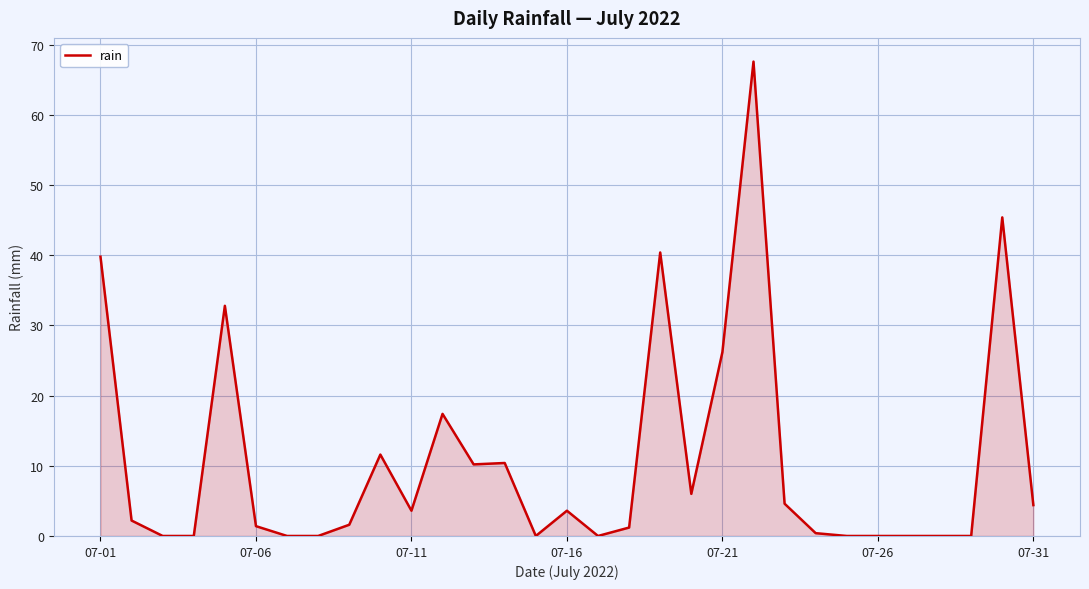

What is the difference between the maximum and minimum values?

67.6